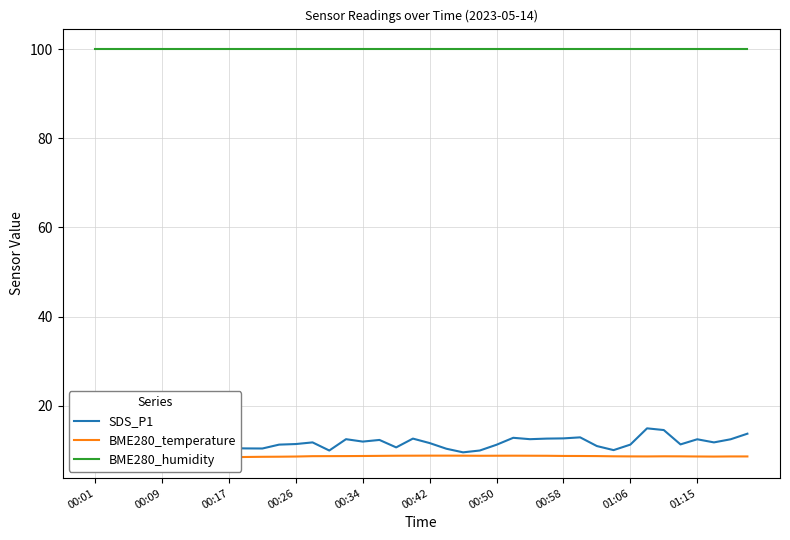

Count the number of data series in this chart.

3